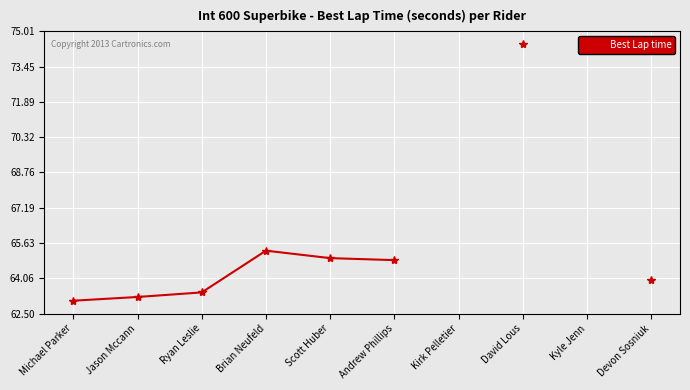

True or false: the data shows 63.4 at Ryan Leslie.

True